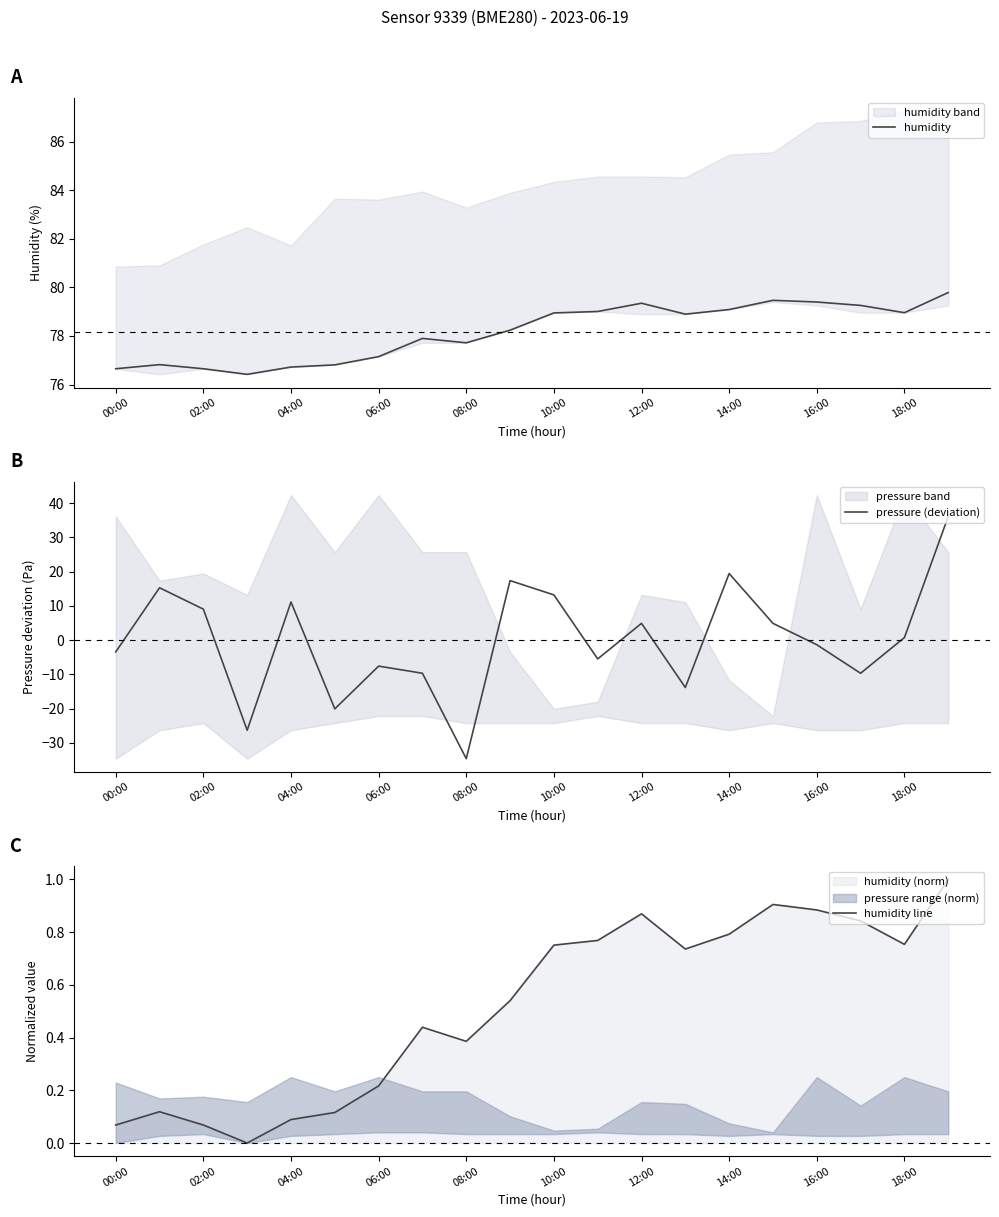

Which series has the largest total across all categories?

humidity